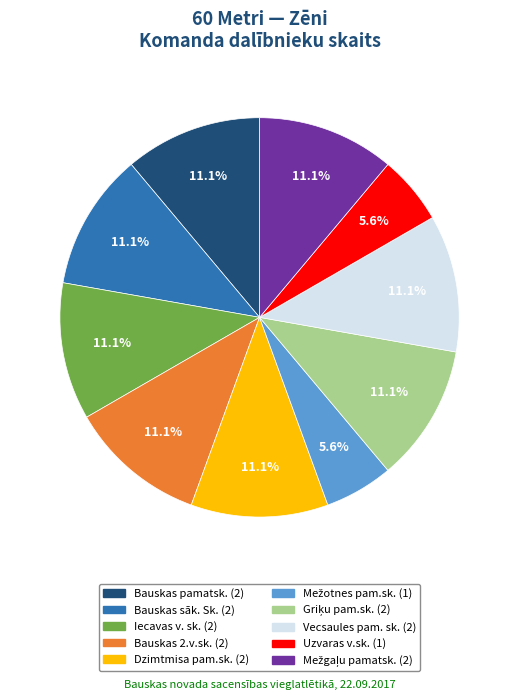

Approximately how many times larger is the value at Vecsaules pam. sk. compared to Bauskas sāk. Sk.?

1.0